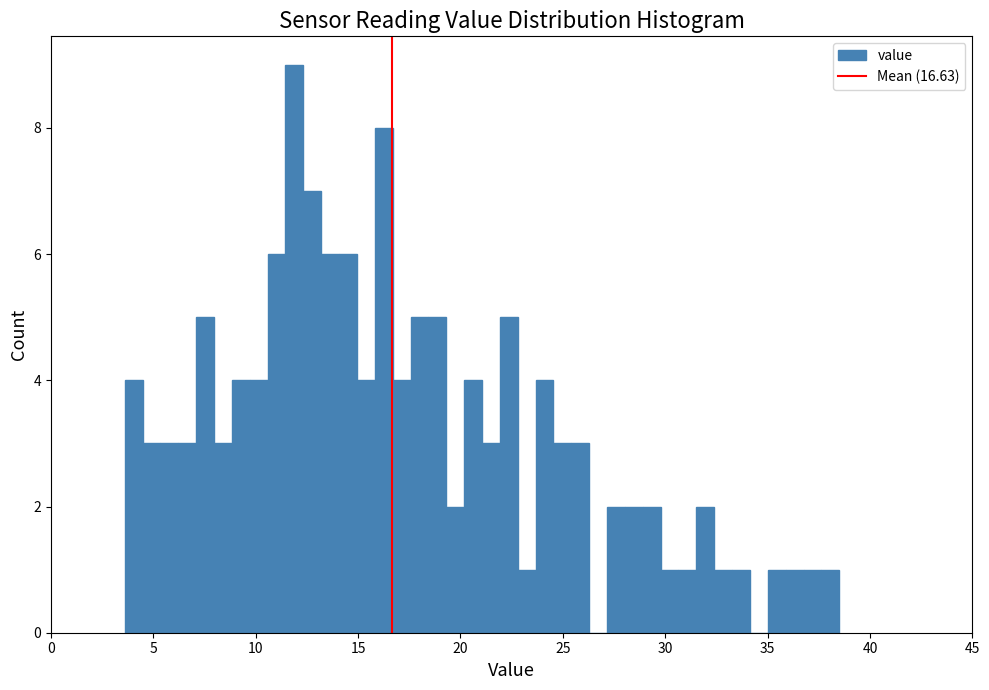

Read against the x-axis, roughly where is the centre of the tallest bar?

12.0